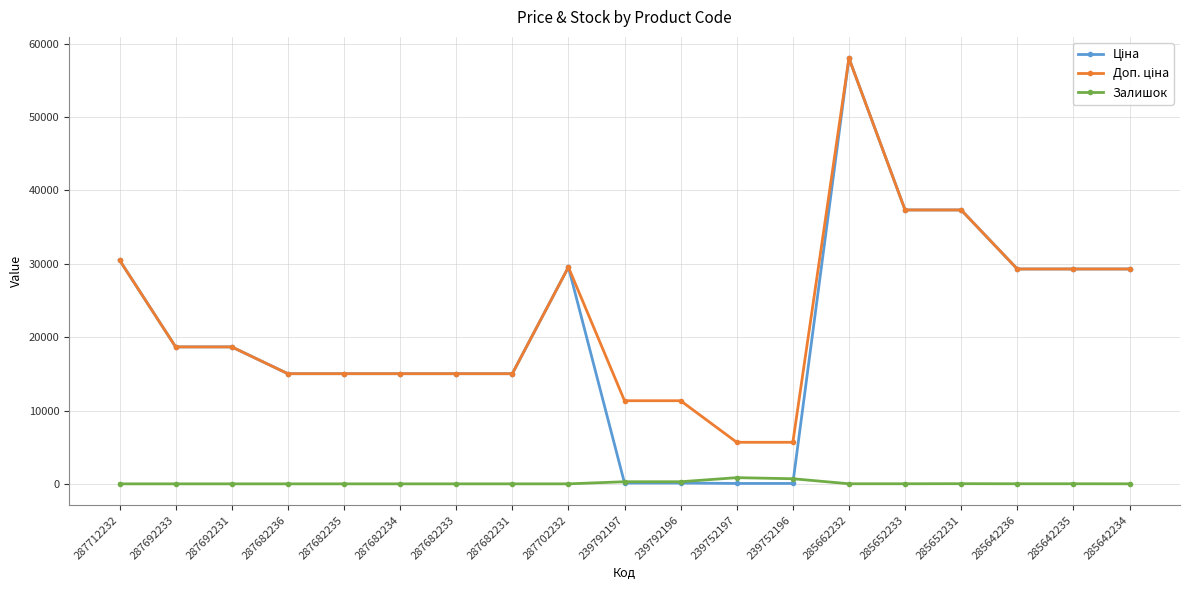

At which category is the sum across all series the highest?

285662232